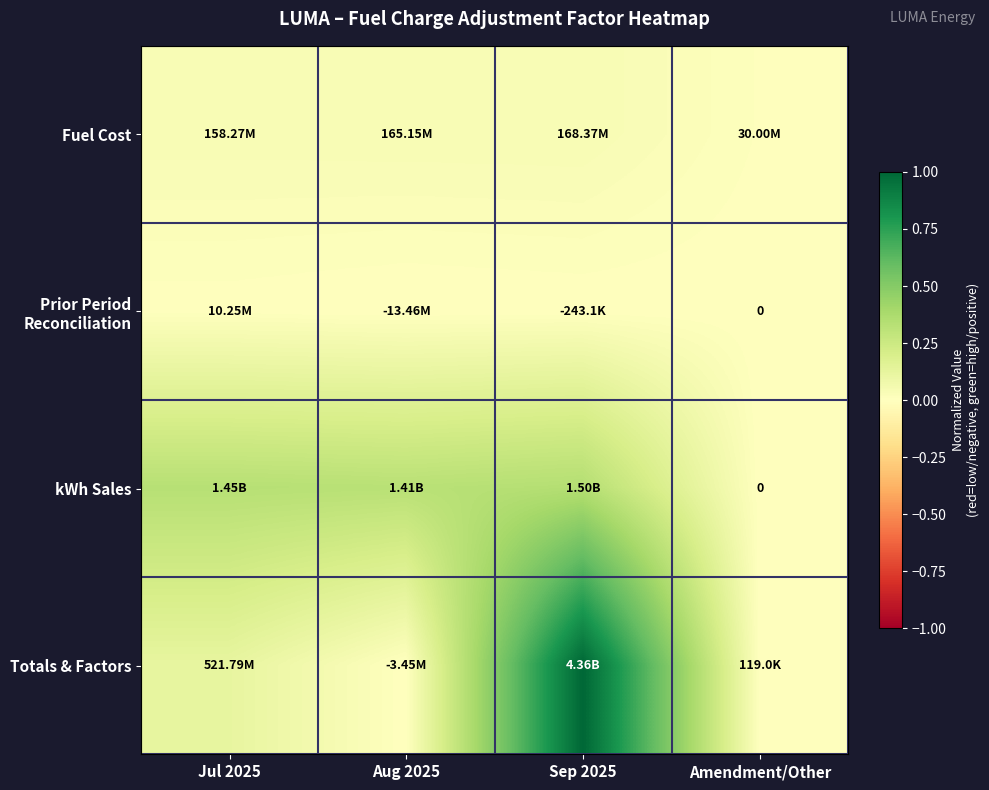

Rank the series by their maximum value, from lowest to highest.

Prior Period Reconciliation, Fuel Cost, kWh Sales, Totals & Factors